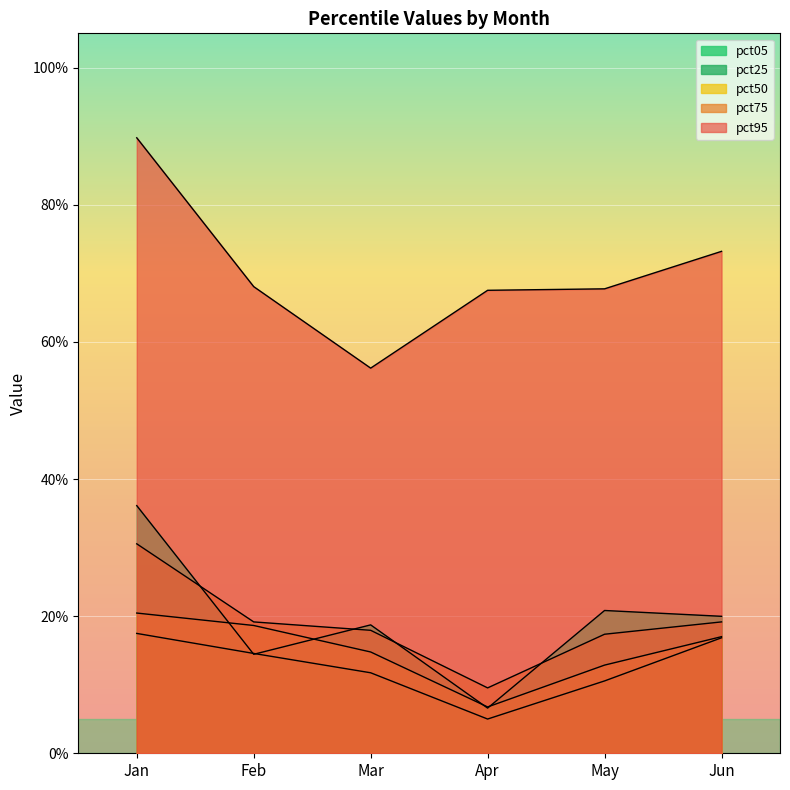

What is the approximate value of pct75 at Jun?

0.2